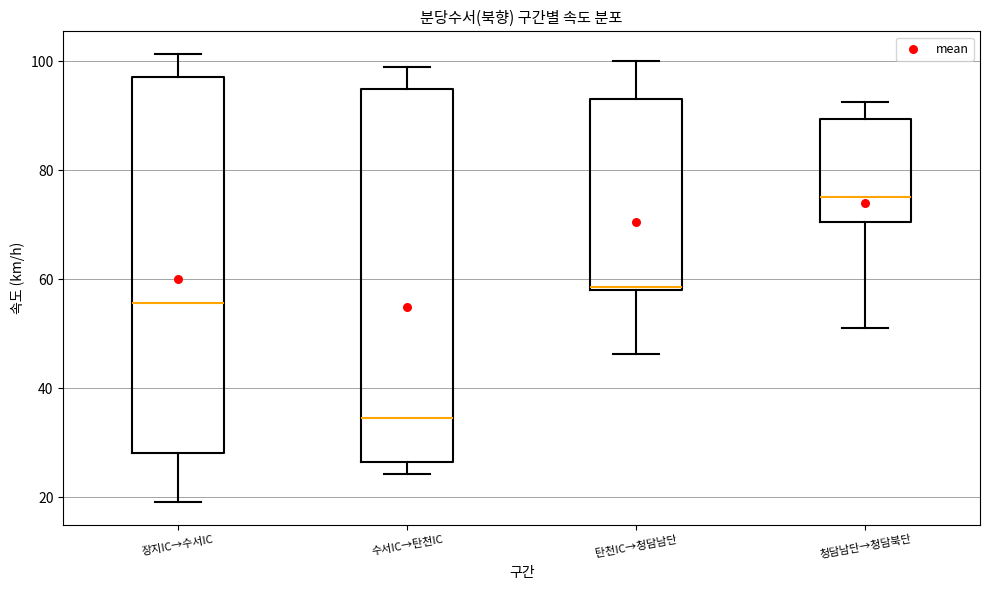

Reading left to right, transcribe this box plot: for each box, give where its median line is, the range the box spans, and where its two whiskers end, as read against the y-axis. The values are not printed on the chart, so give them approximately, as read against the axis.

장지IC→수서IC: median 56, box 28 to 98, whiskers 20 to 102
수서IC→탄천IC: median 34, box 26 to 94, whiskers 24 to 100
탄천IC→청담남단: median 58 (just above the box's lower edge), box 58 to 94, whiskers 46 to 100
청담남단→청담북단: median 76, box 70 to 90, whiskers 52 to 92